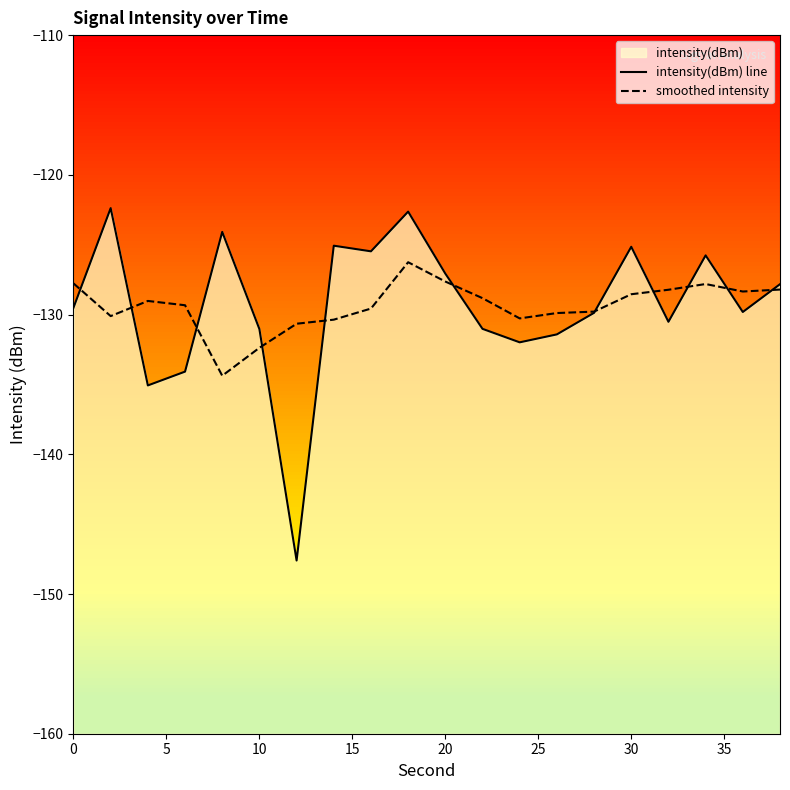

In intensity(dBm) line, how many points are higher than both neighbors (excluding endpoints)?

6